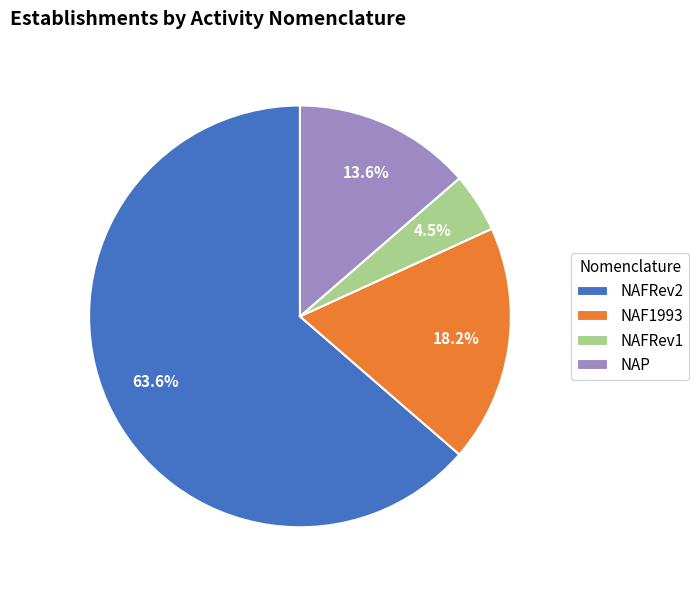

Between NAFRev1 and NAFRev2, which is larger?

NAFRev2